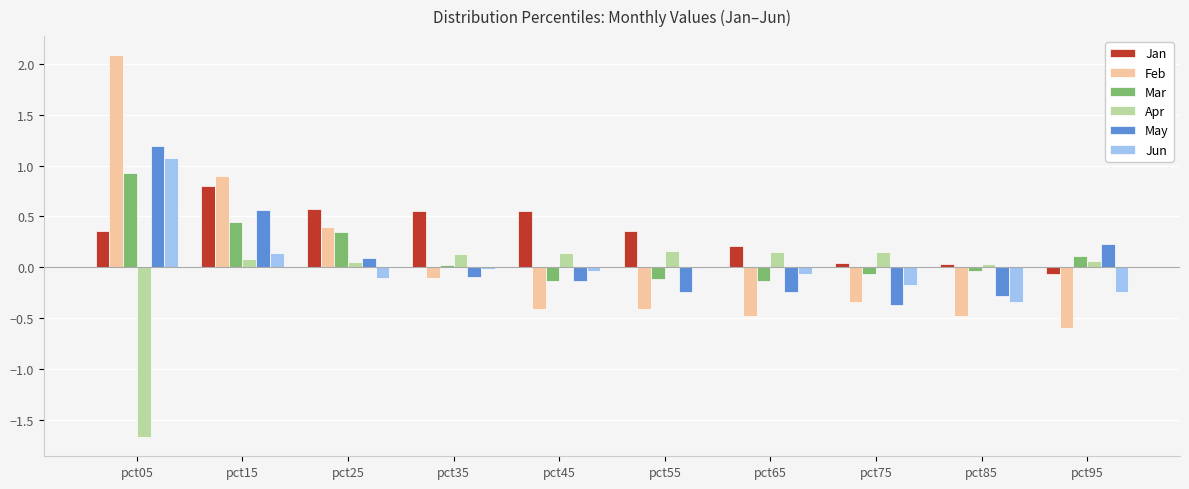

Between pct25 and pct35, which series saw the biggest shift?

Feb